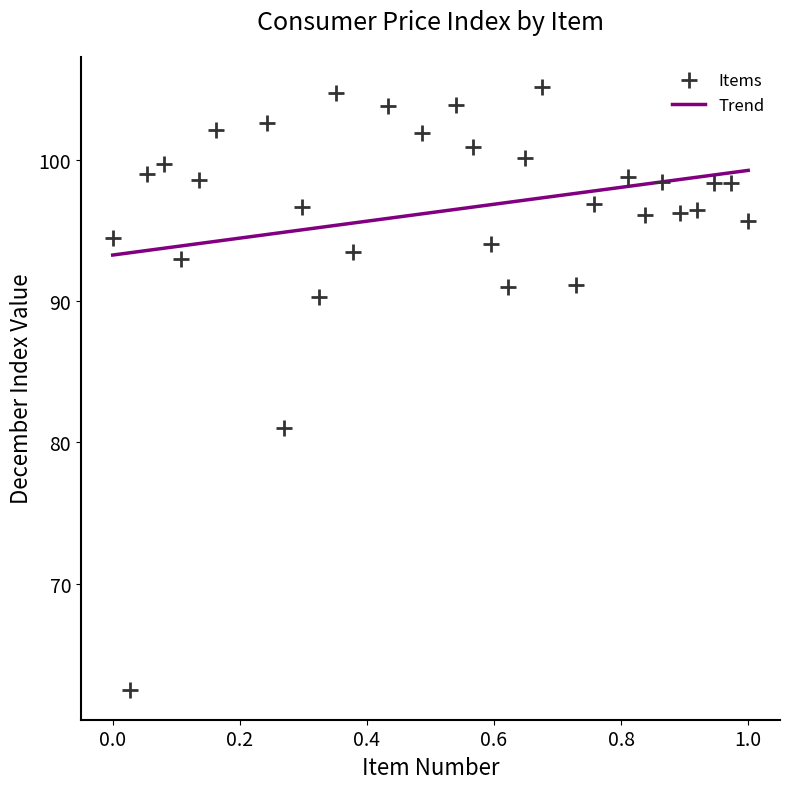

What Y value in the scatter plot is closest to 83?

81.0